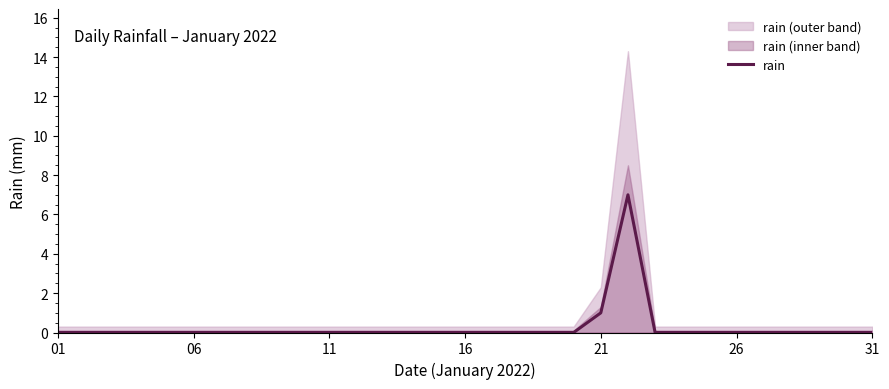

What is the label of the 1st point from the left?

01